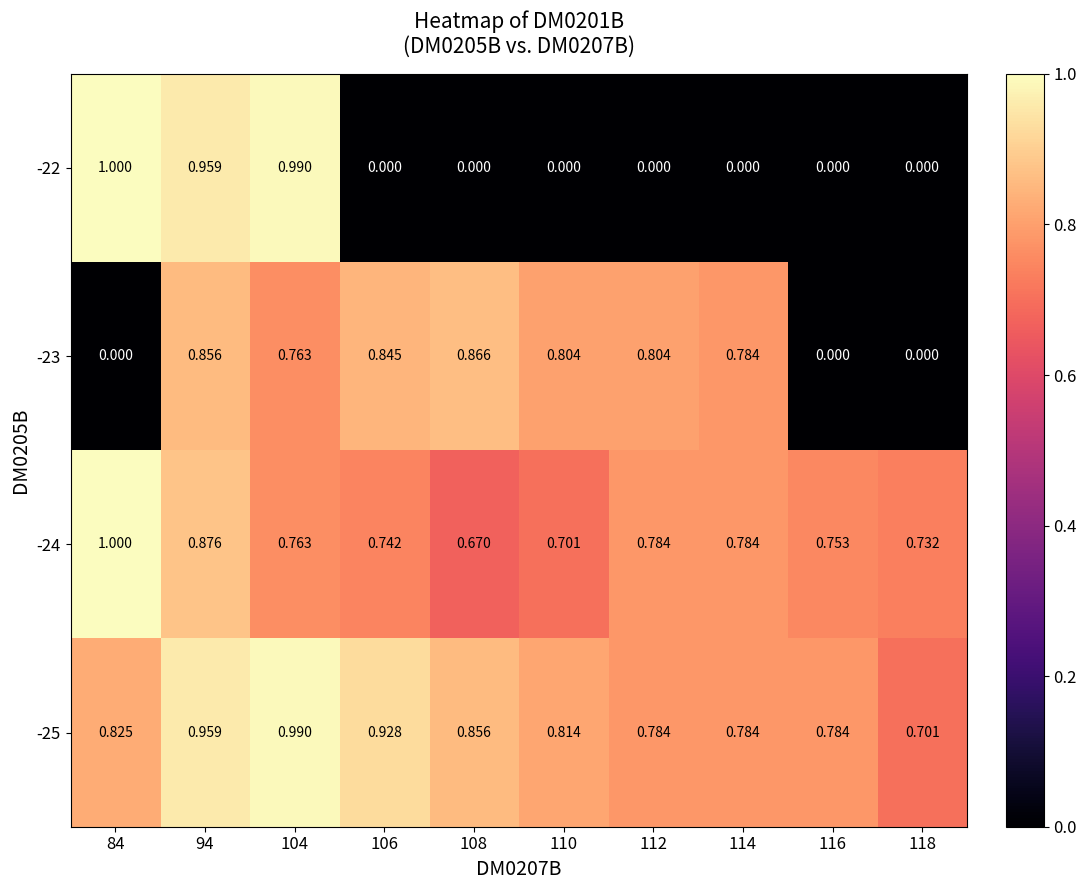

Which series changed the most between 112 and 118?

-23